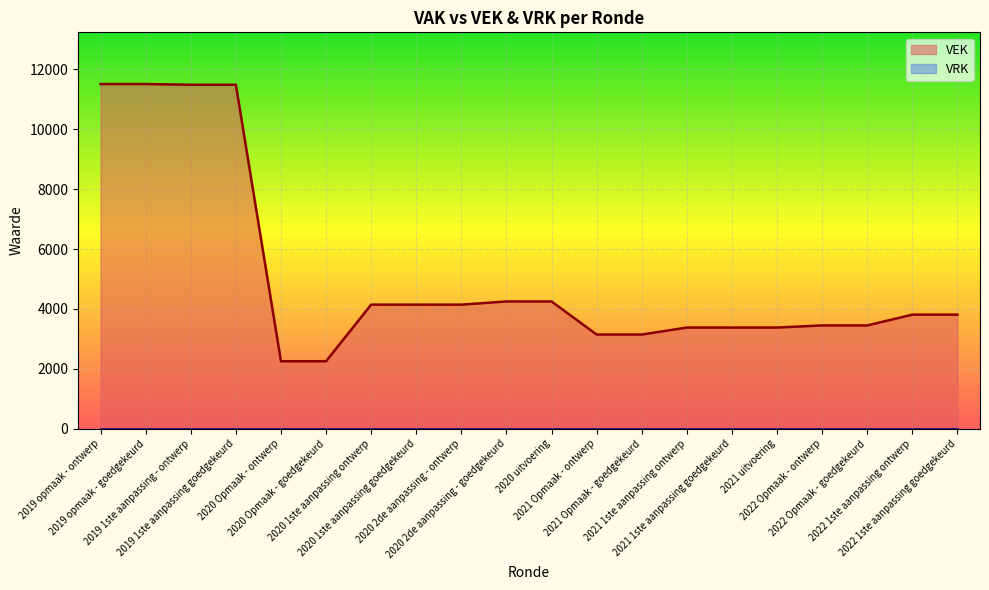

What is the label of the 18th point from the left?

2022 Opmaak - goedgekeurd